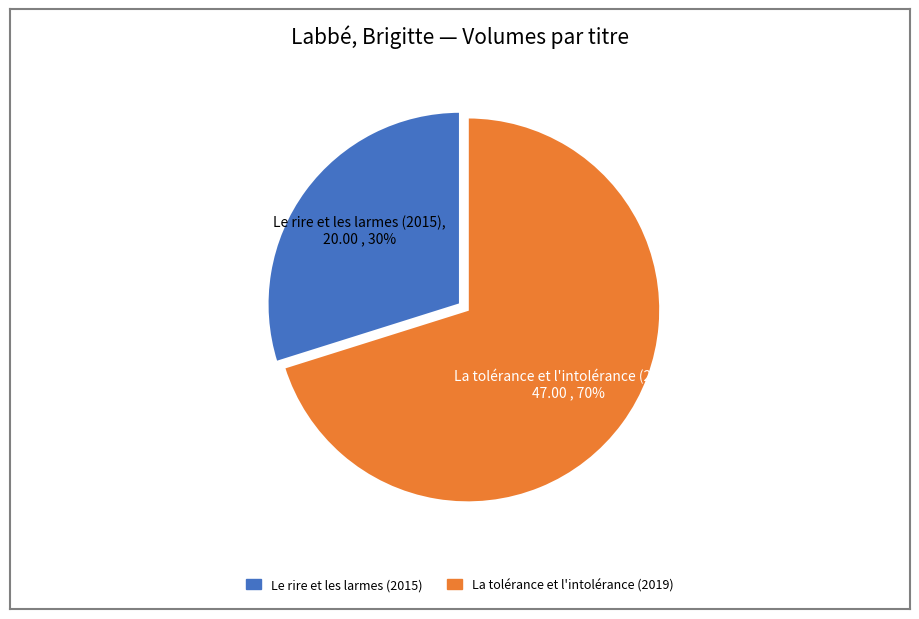

Rank the categories by value from lowest to highest.

Le rire et les larmes (2015), La tolérance et l'intolérance (2019)